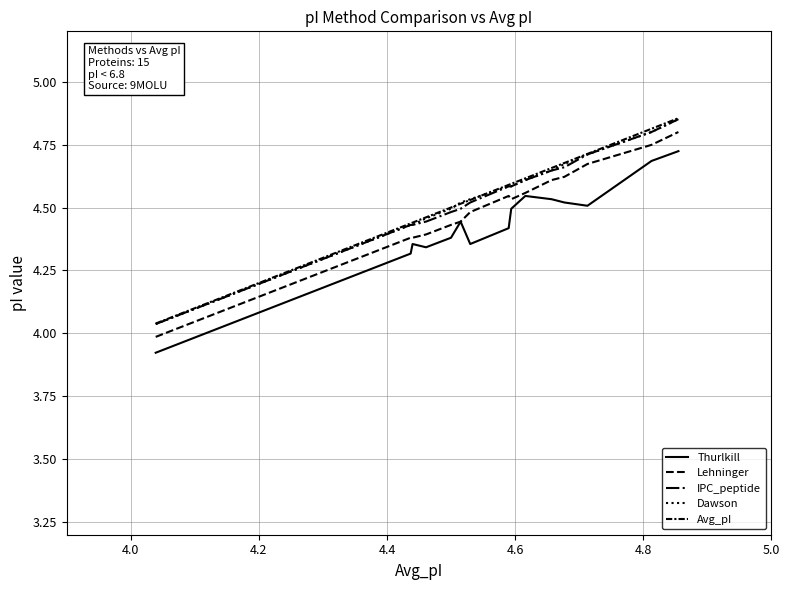

How many lines are shown in the chart?

5